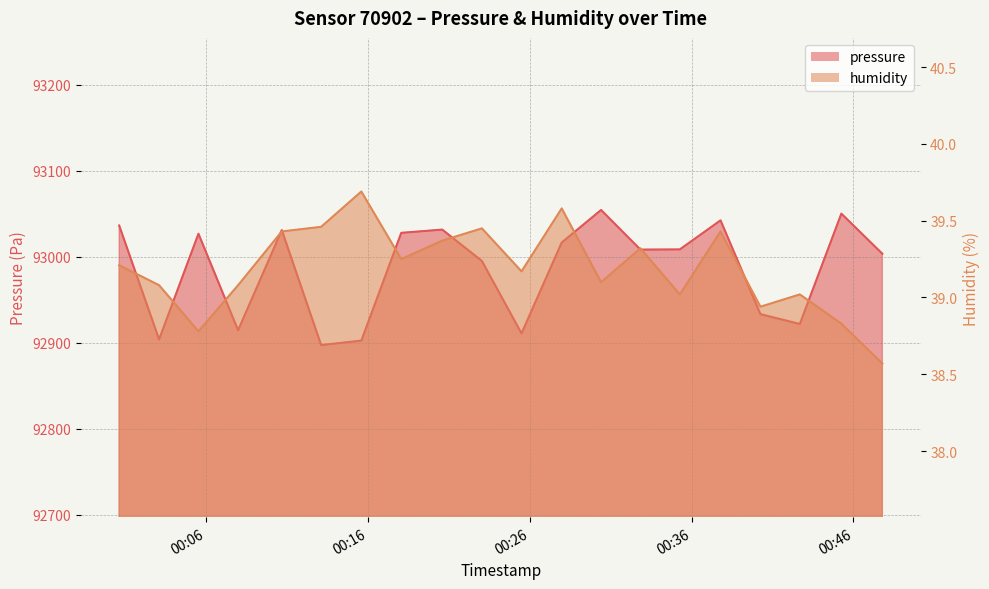

Which series changed the most between 2023-01-19T00:05:31 and 2023-01-19T00:13:06?

pressure